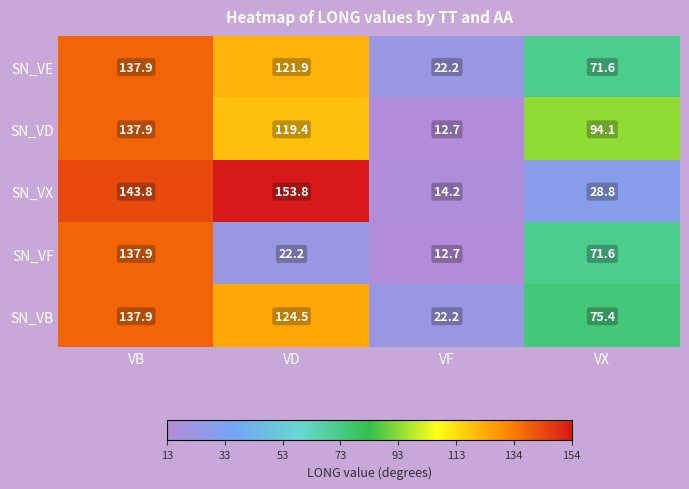

List the labels in order of SN_VD value, smallest first.

VF, VX, VD, VB